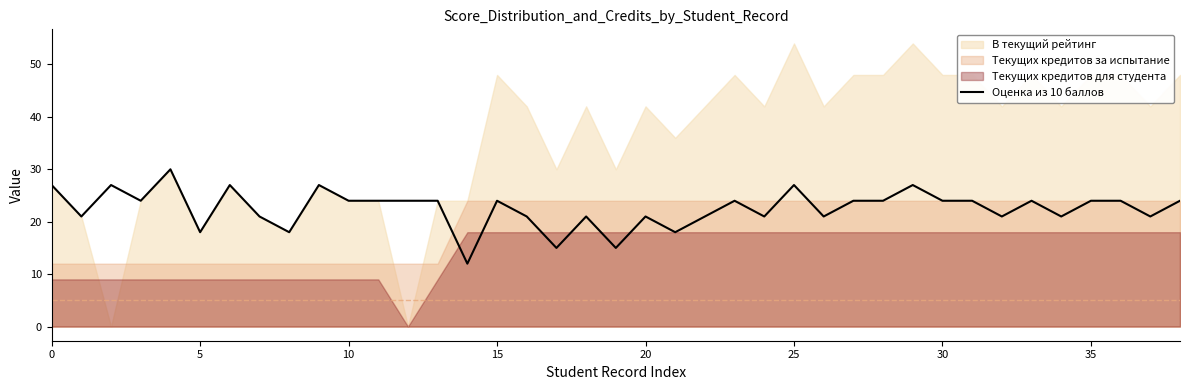

What is the label of the 18th point from the right?

21